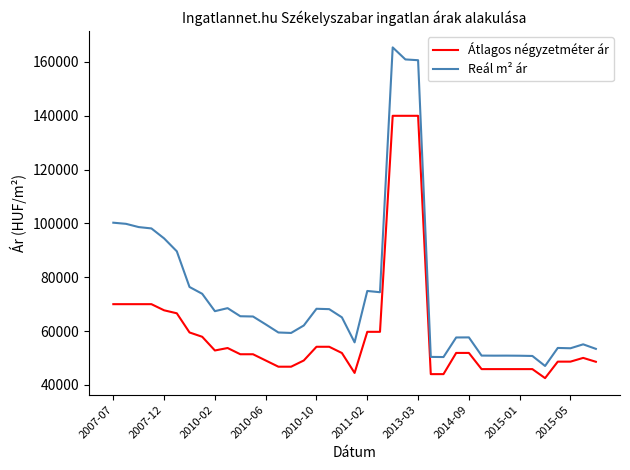

What are all the series names shown in the legend?

Átlagos négyzetméter ár, Reál m² ár